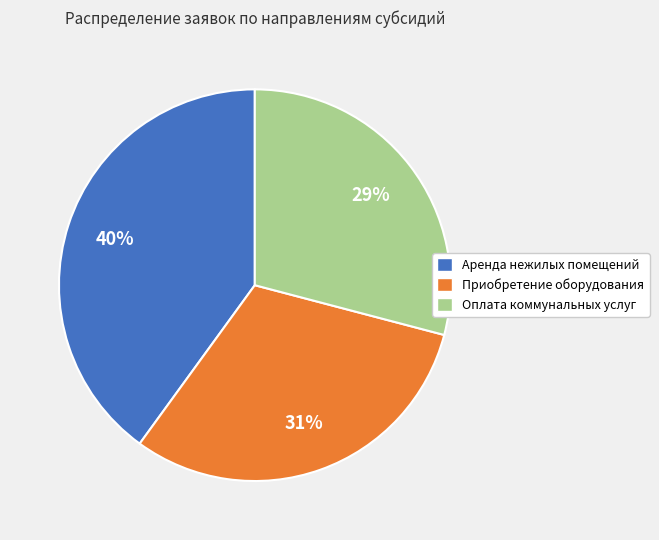

Which has a higher value, Оплата коммунальных услуг or Приобретение оборудования?

Приобретение оборудования